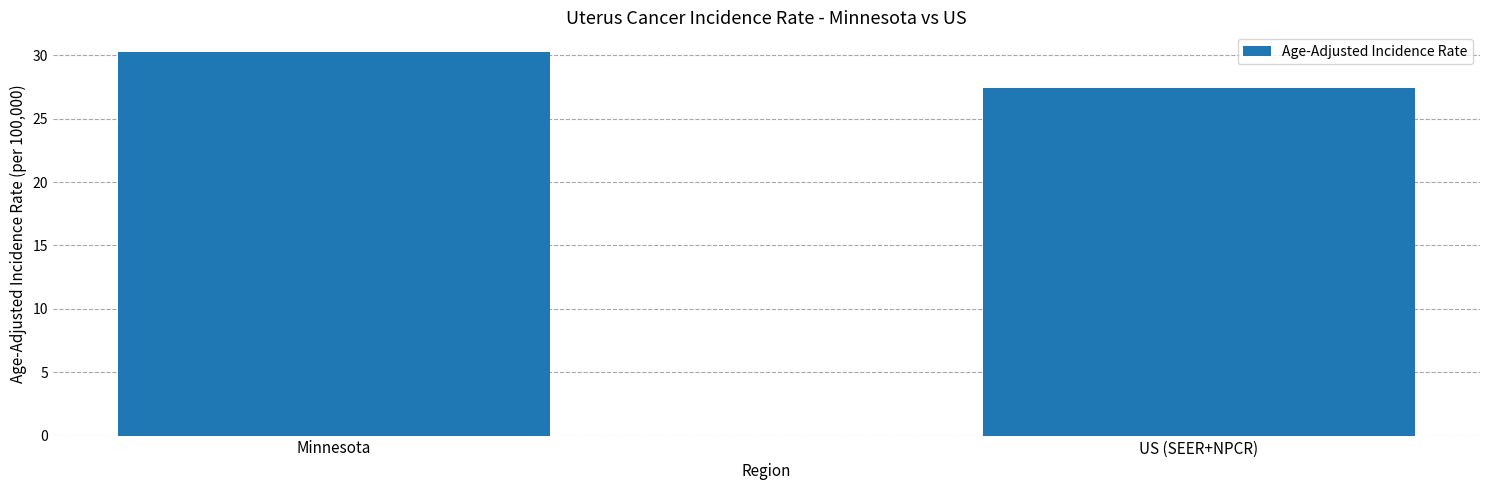

How many data points does each series have?

2